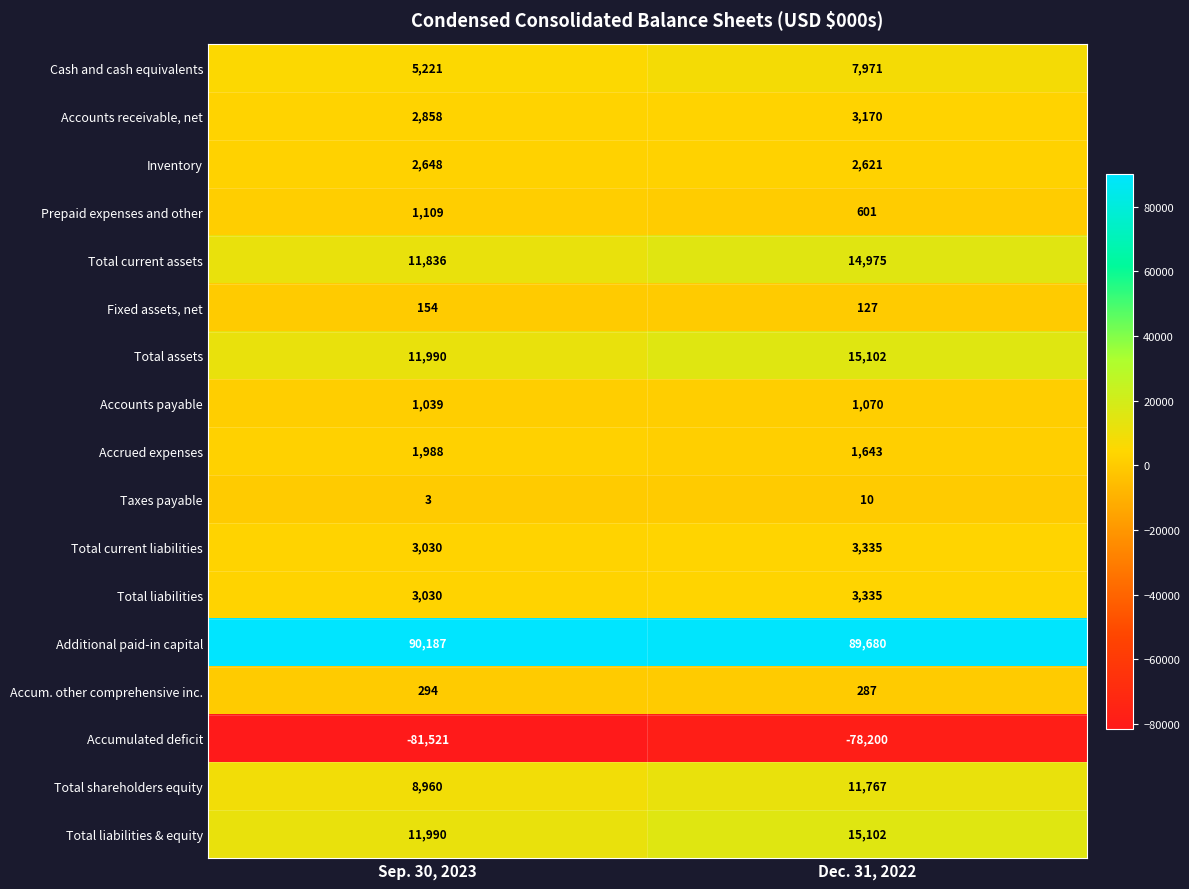

What is the total value across all series at Dec. 31, 2022?

92596